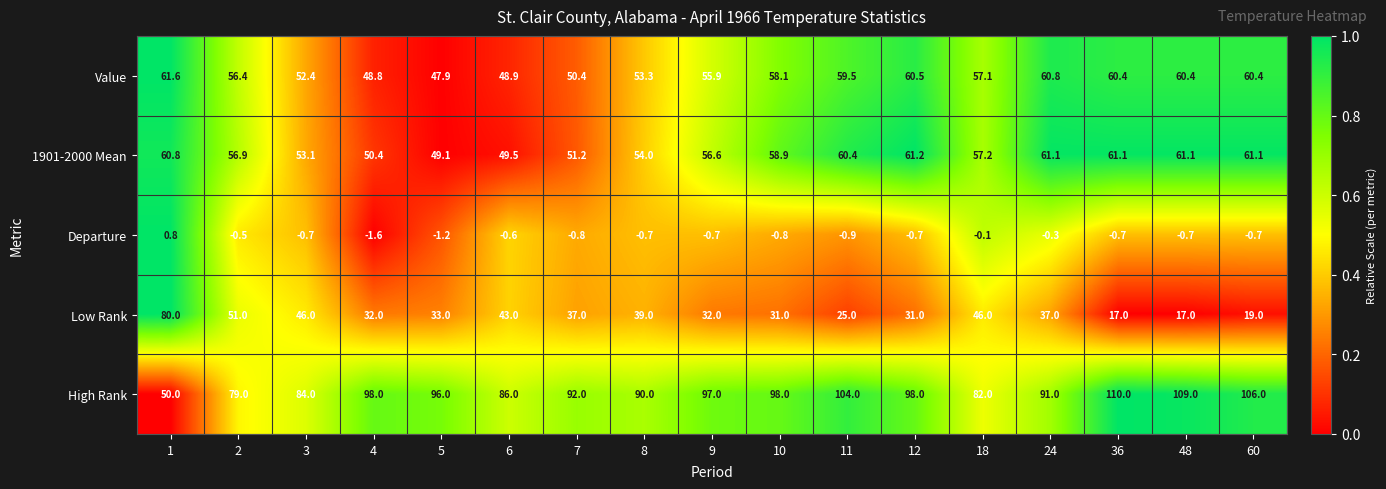

At which category does the chart reach its peak across all series?

36